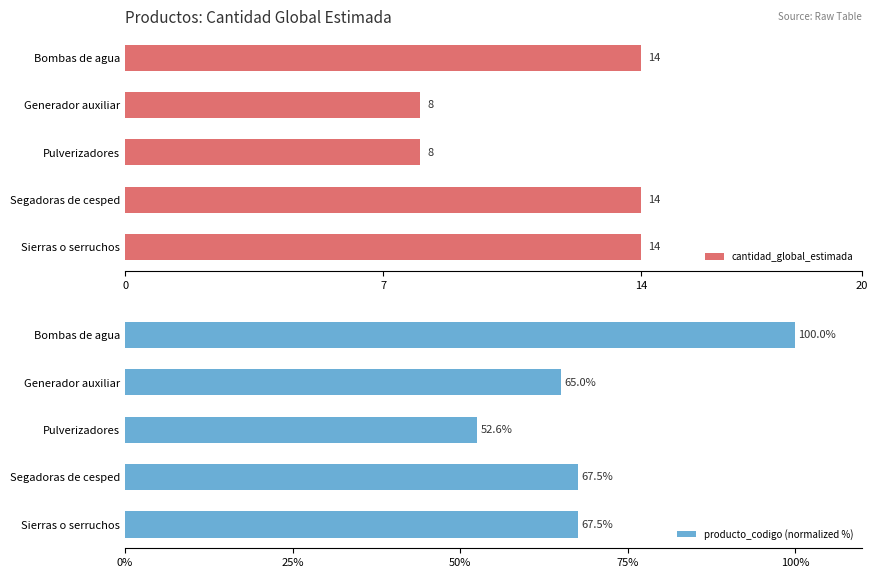

The value of cantidad_global_estimada at Segadoras de cesped is 14. True or false?

True